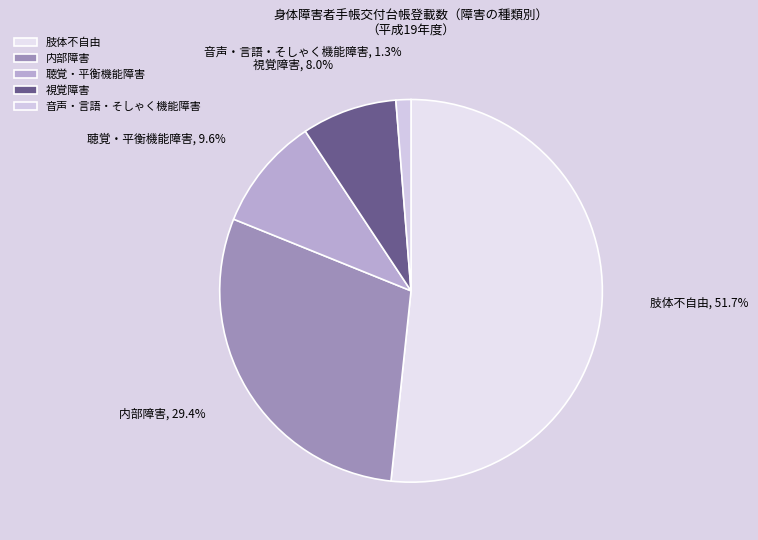

What is the smallest slice in the pie chart?

音声・言語・そしゃく機能障害